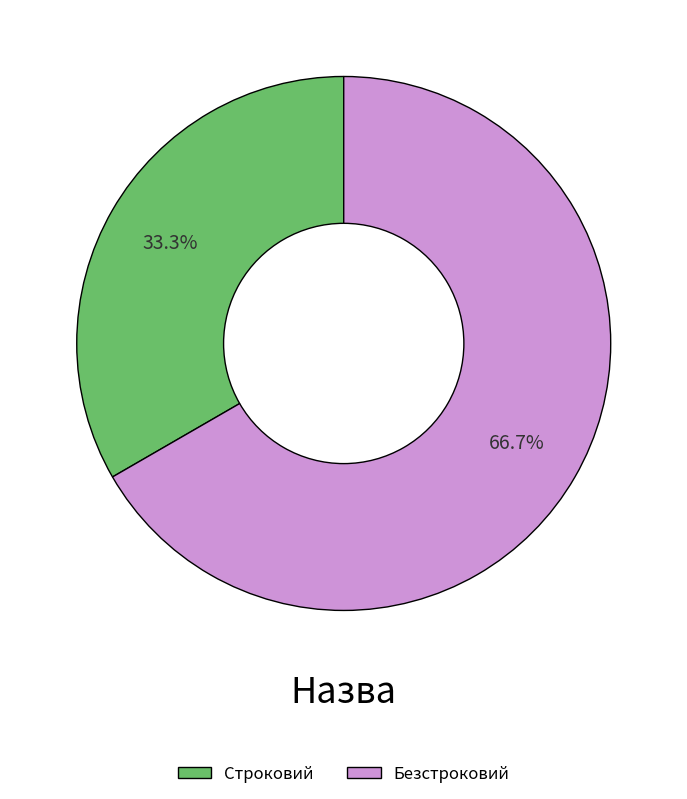

Is it true that Строковий is 33% of the pie?

True